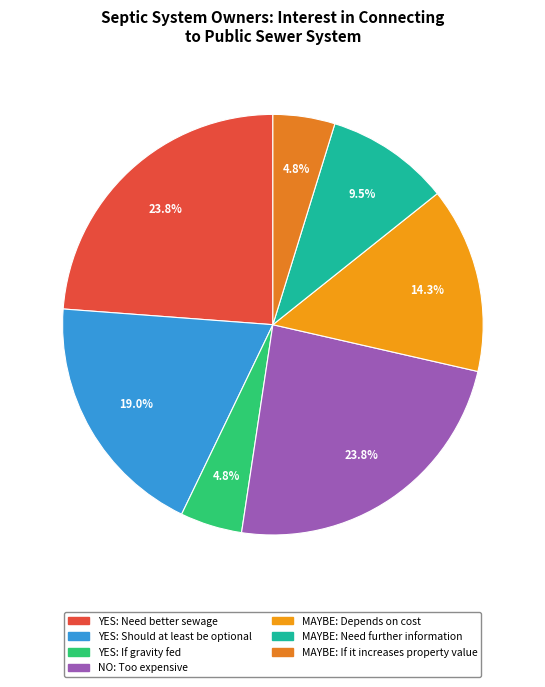

Does any single category account for the majority?

No